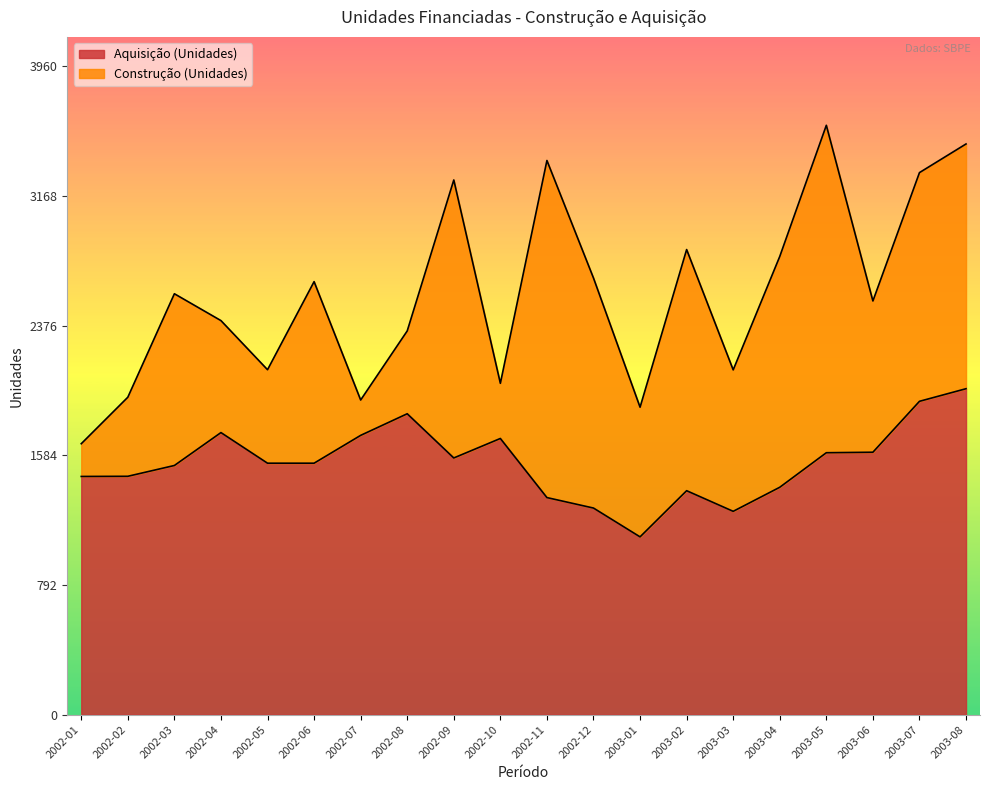

What is the smallest value displayed?

1086